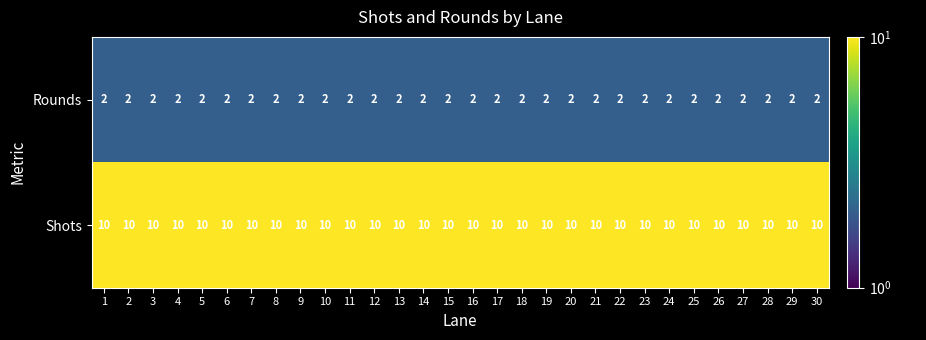

What is the spread (max minus min) of values at 17?

8